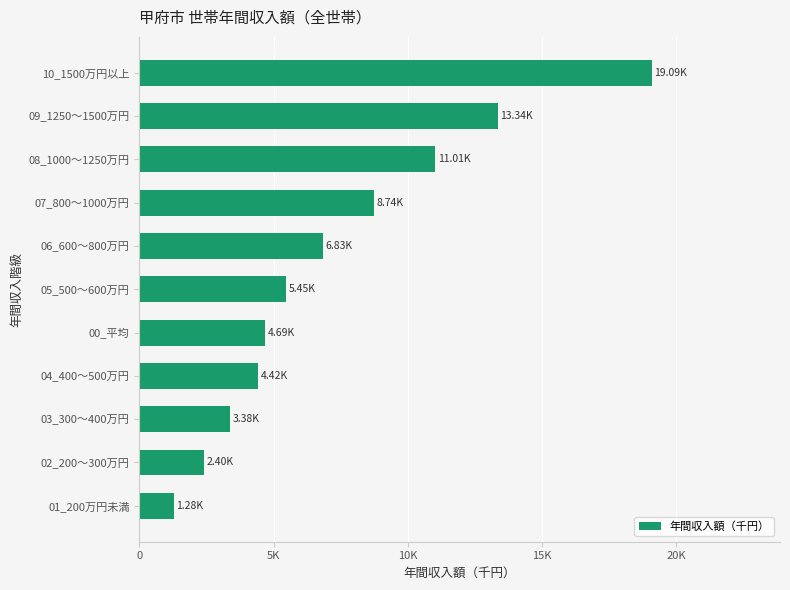

Rank the categories by value from lowest to highest.

01_200万円未満, 02_200～300万円, 03_300～400万円, 04_400～500万円, 00_平均, 05_500～600万円, 06_600～800万円, 07_800～1000万円, 08_1000～1250万円, 09_1250～1500万円, 10_1500万円以上